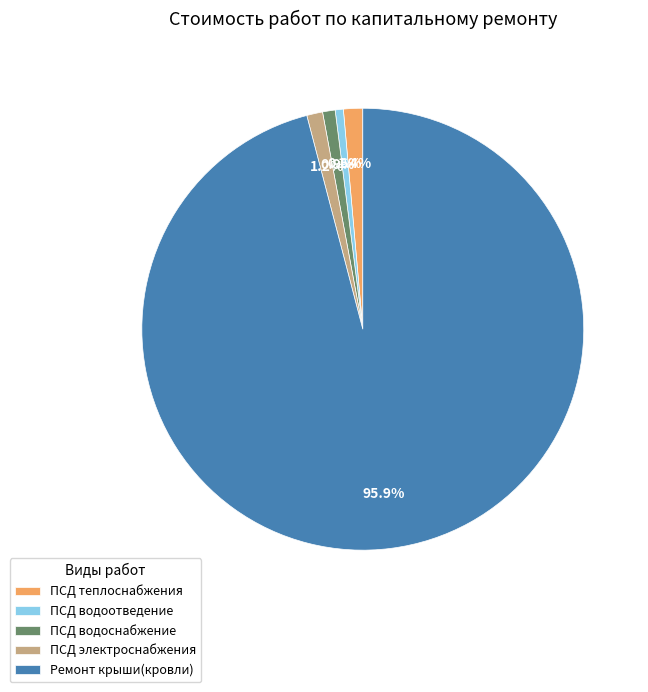

What is the majority slice?

Ремонт крыши(кровли)